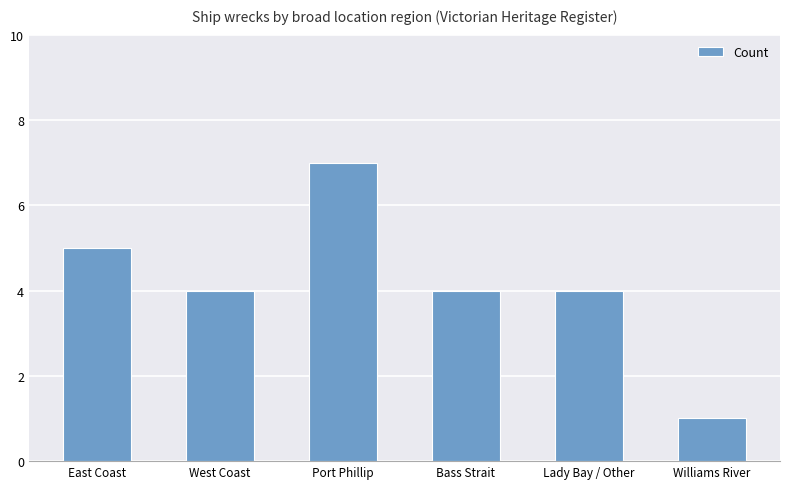

Reading left to right, transcribe all the data shown in this chart.

East Coast=5	West Coast=4	Port Phillip=7	Bass Strait=4	Lady Bay / Other=4	Williams River=1